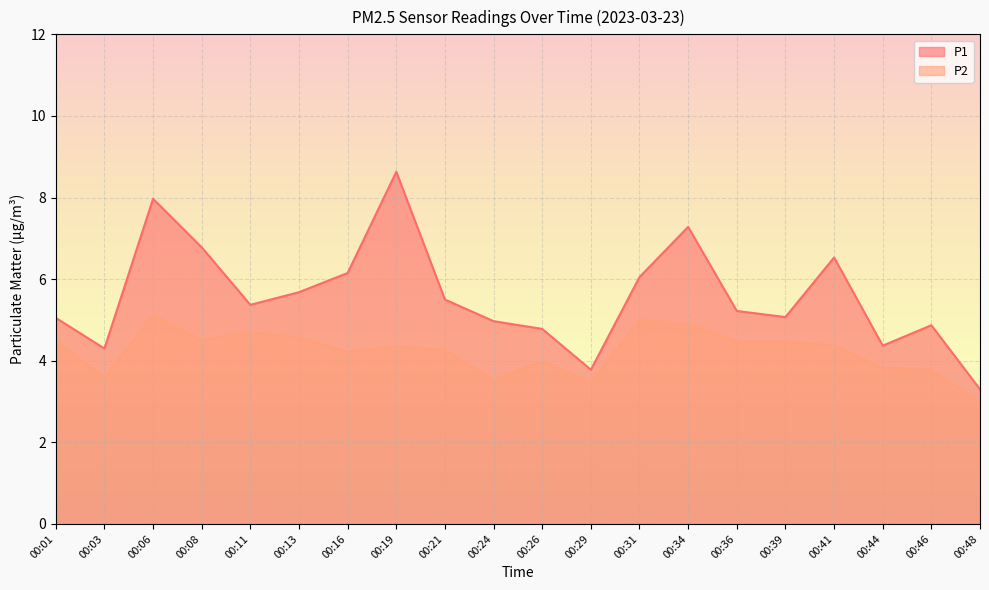

Which series has the largest range (max minus min)?

P1